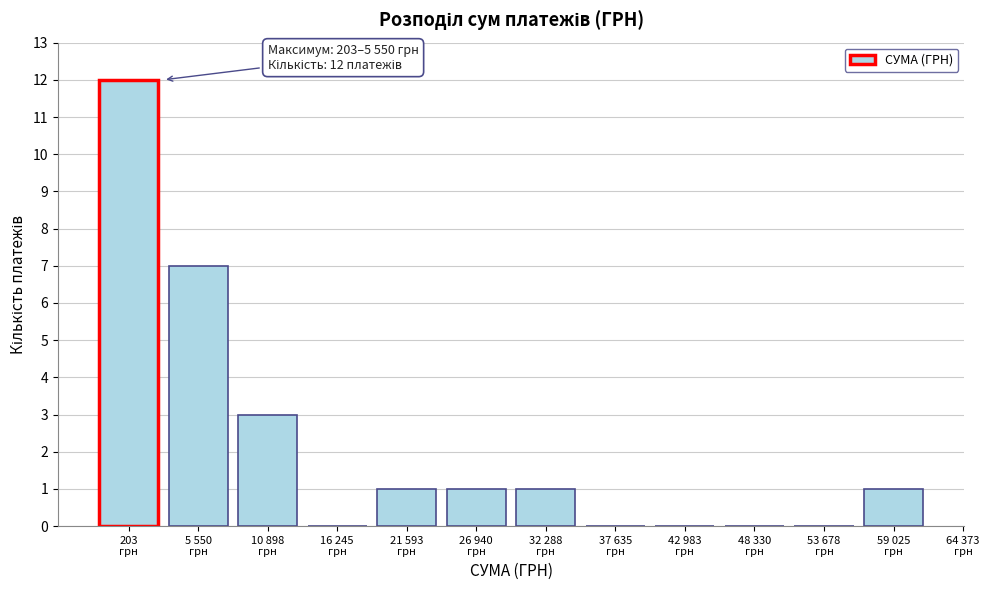

What is the maximum value shown in the chart?

12